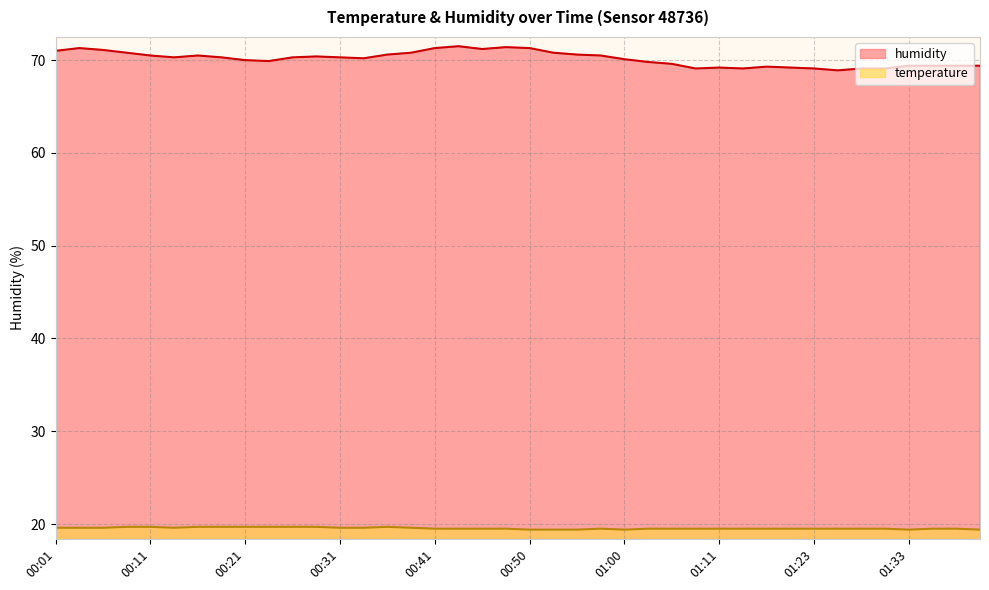

True or false: humidity has a value of 71.3 at 00:04.

True